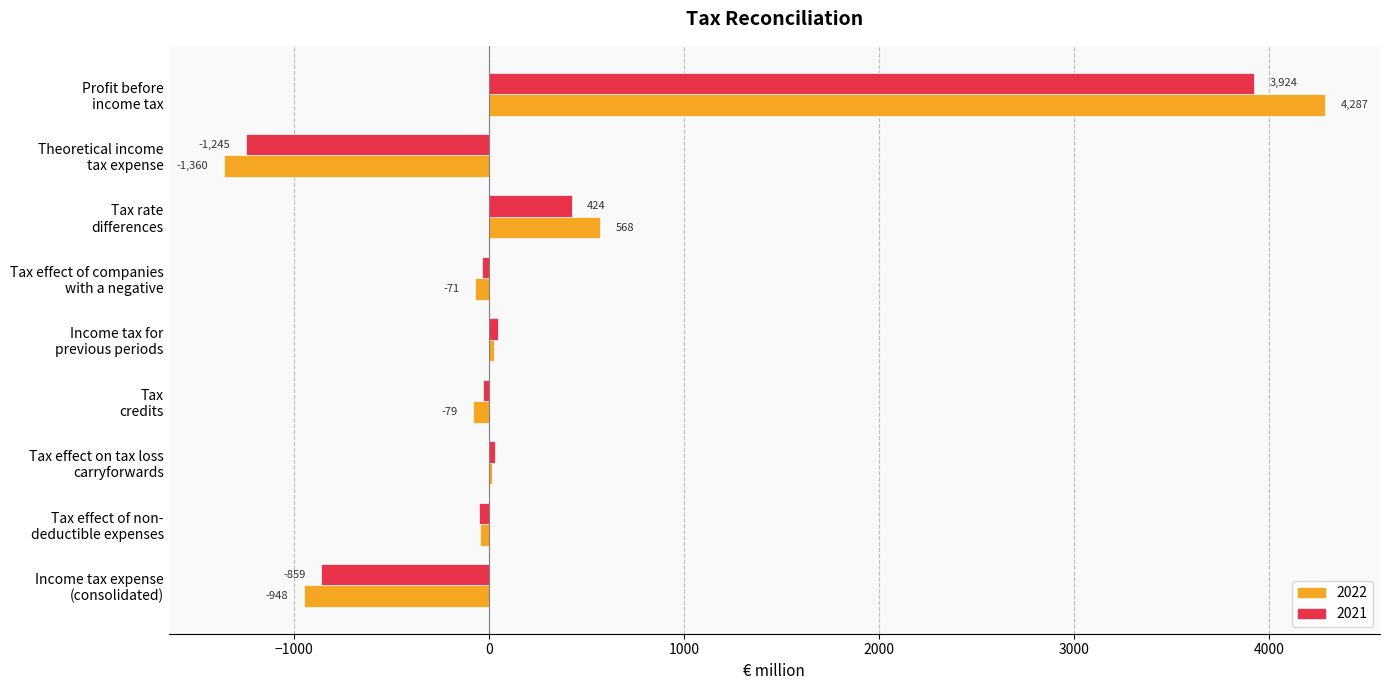

What is the maximum value shown in the chart?

4287